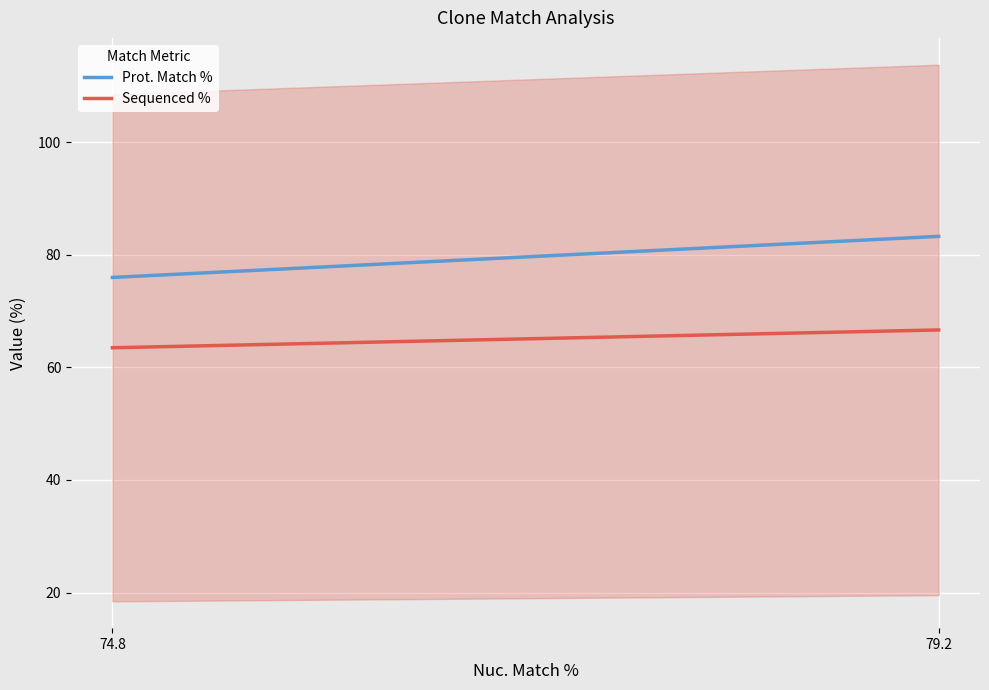

At which label is Prot. Match % closest to 79?

74.8